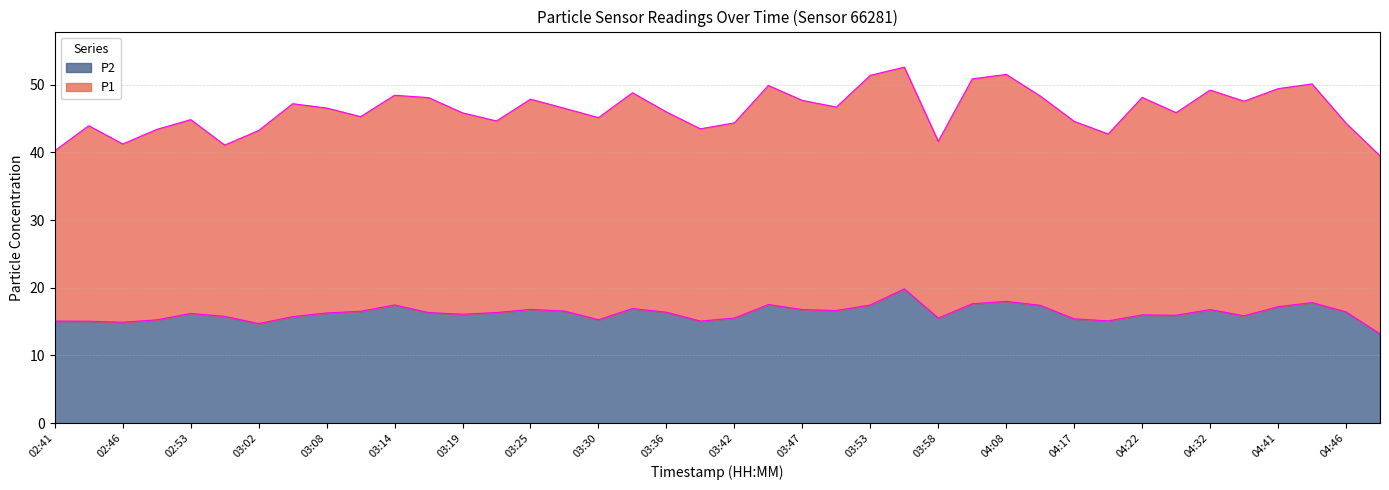

What is the minimum value for P2?

13.2